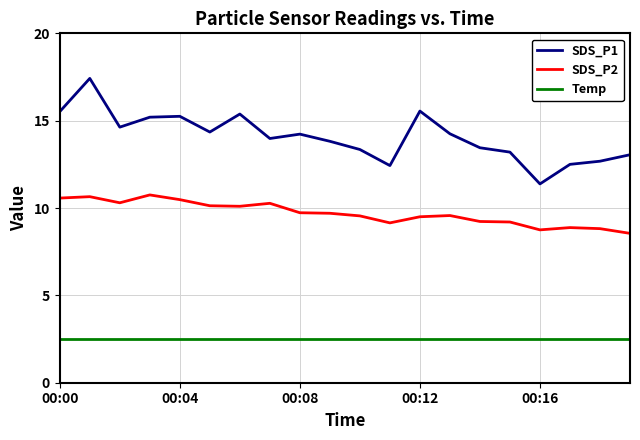

Rank the series by their average value, from lowest to highest.

Temp, SDS_P2, SDS_P1